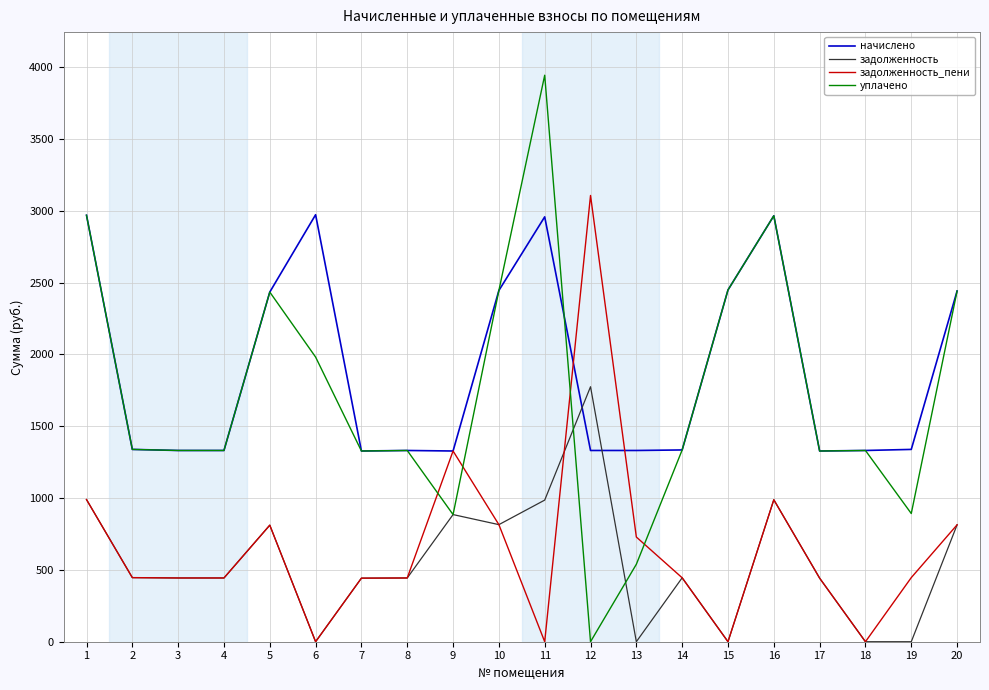

Which series ends up on top after the final intersection of задолженность_пени and уплачено?

уплачено